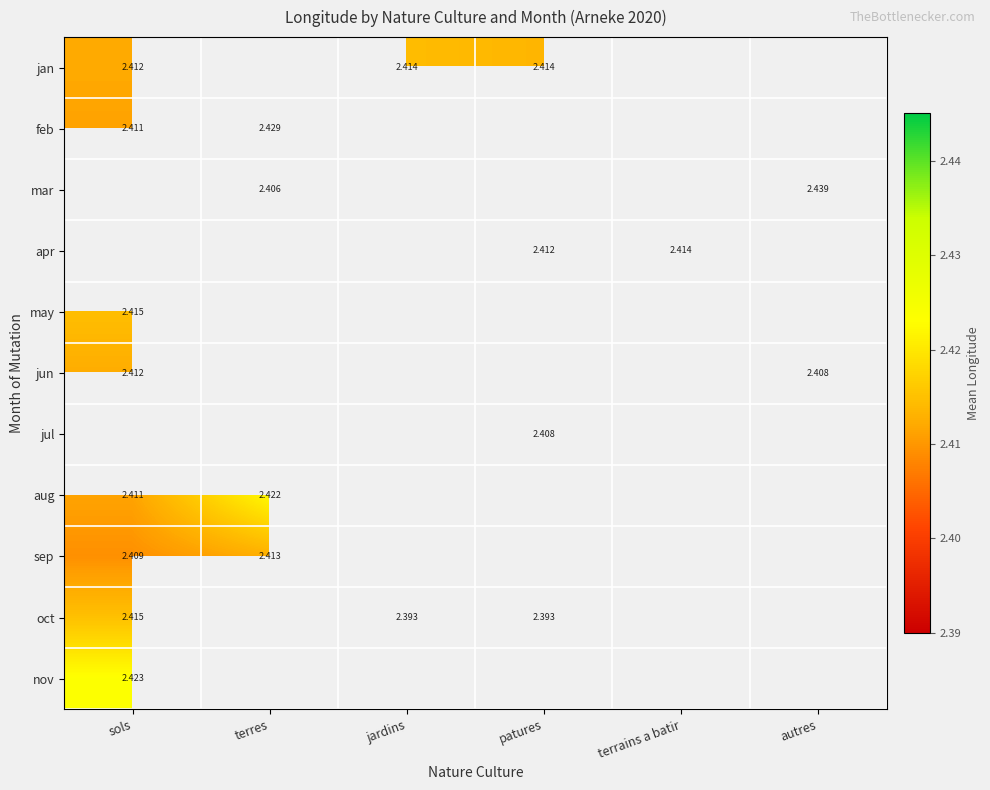

List the series in order of their peak value, lowest first.

jan, feb, mar, apr, jun, may, jul, sep, oct, aug, nov